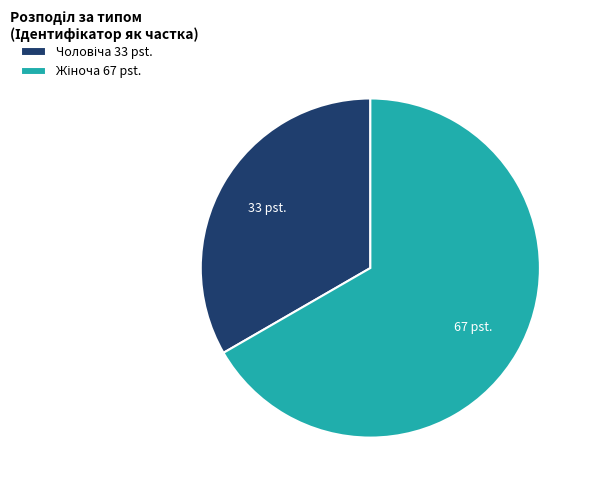

Is there a majority slice in this chart?

Yes